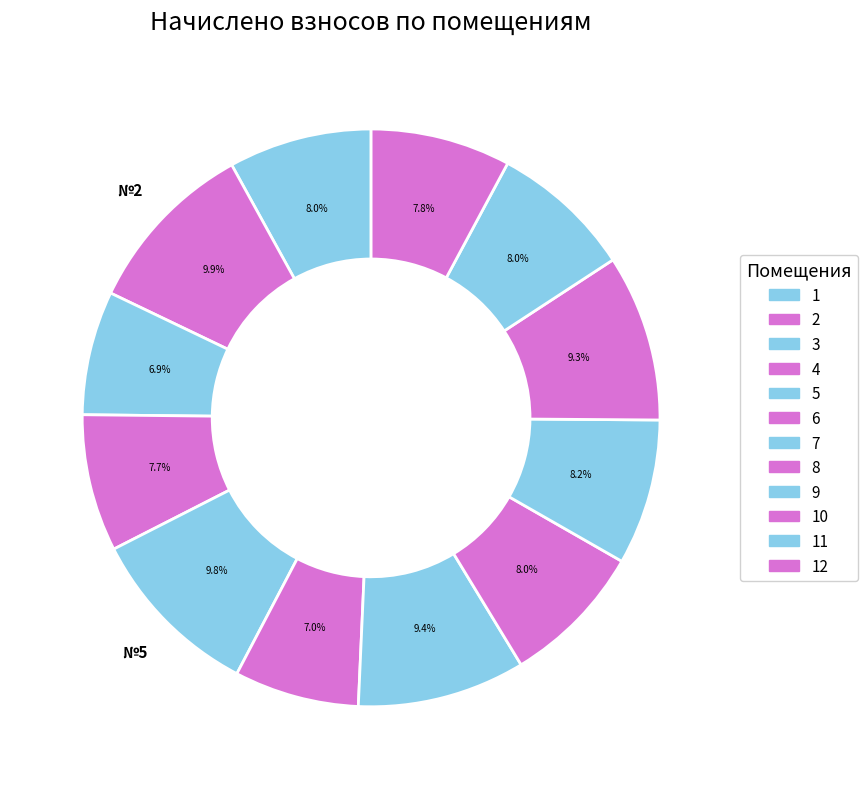

What is the largest slice in the pie chart?

2